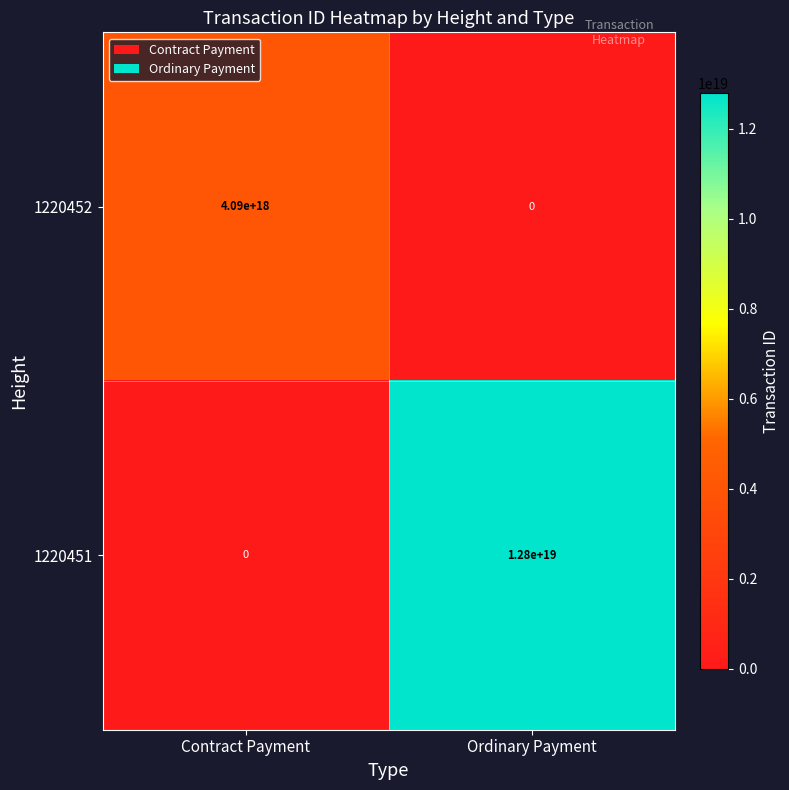

At which category is the sum across all series the highest?

Ordinary Payment